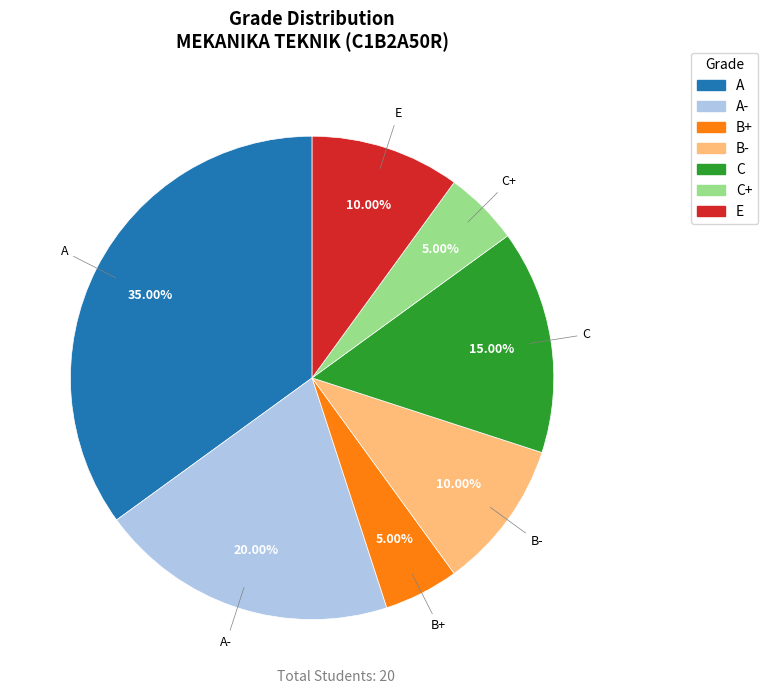

What percentage is the B+ slice, to the nearest percent?

5%